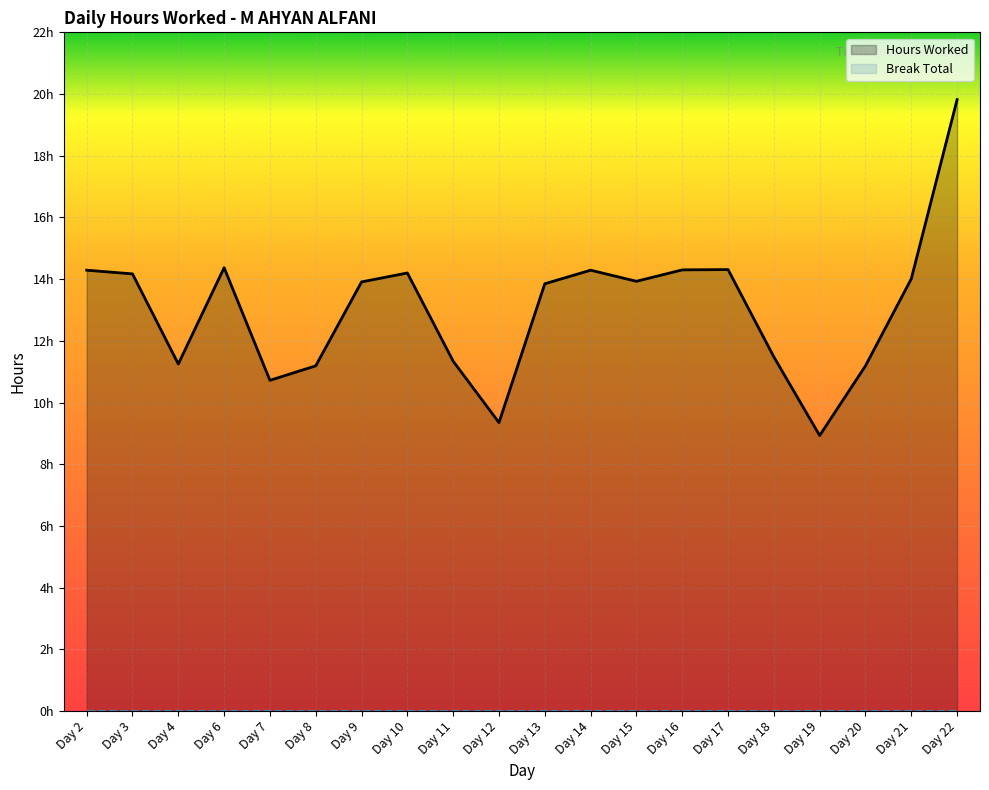

What is the change in value from Day 11 to Day 14?

+2.9